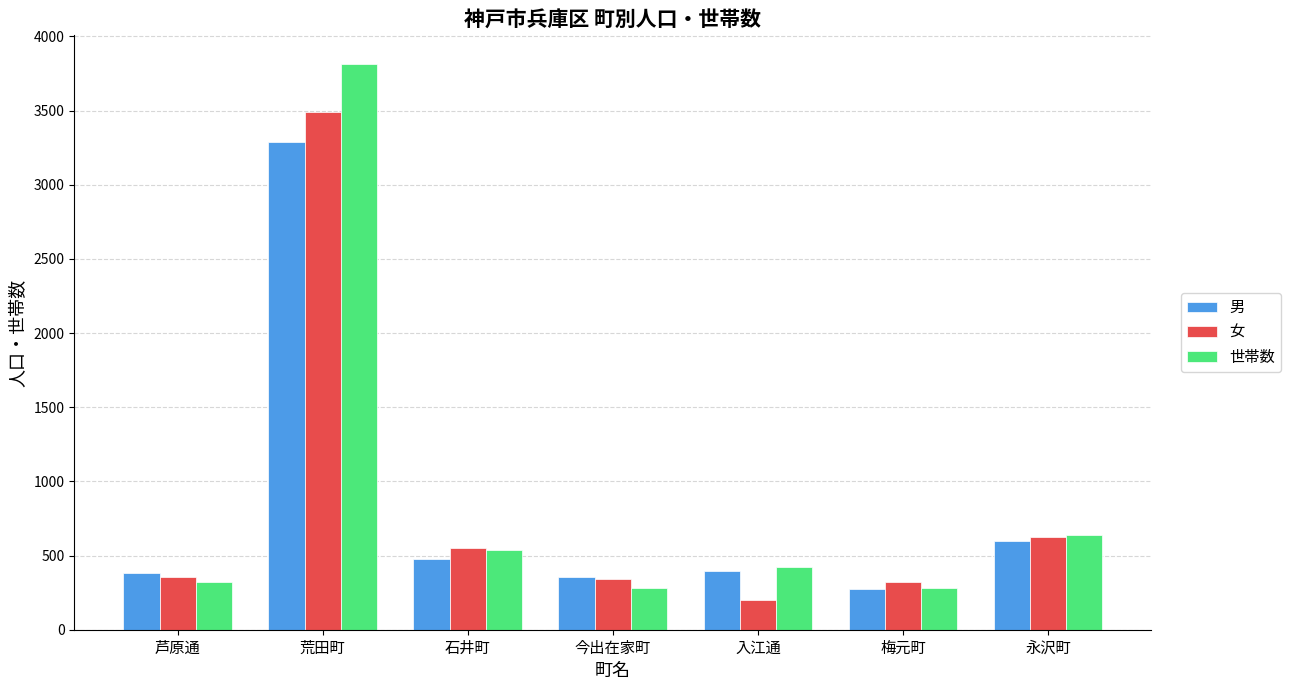

Which category has the highest value in the 男 series?

荒田町